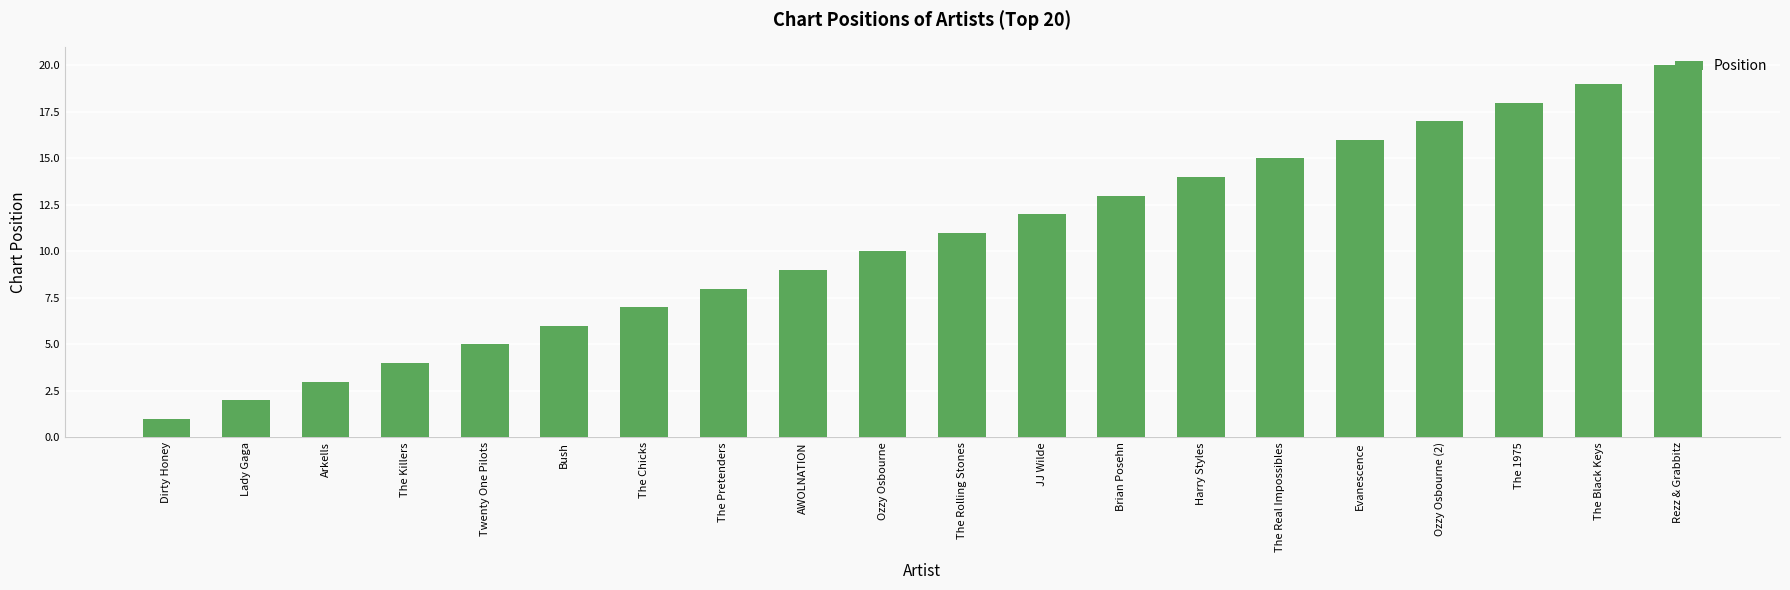

Which label corresponds to the smallest value in the chart?

Dirty Honey